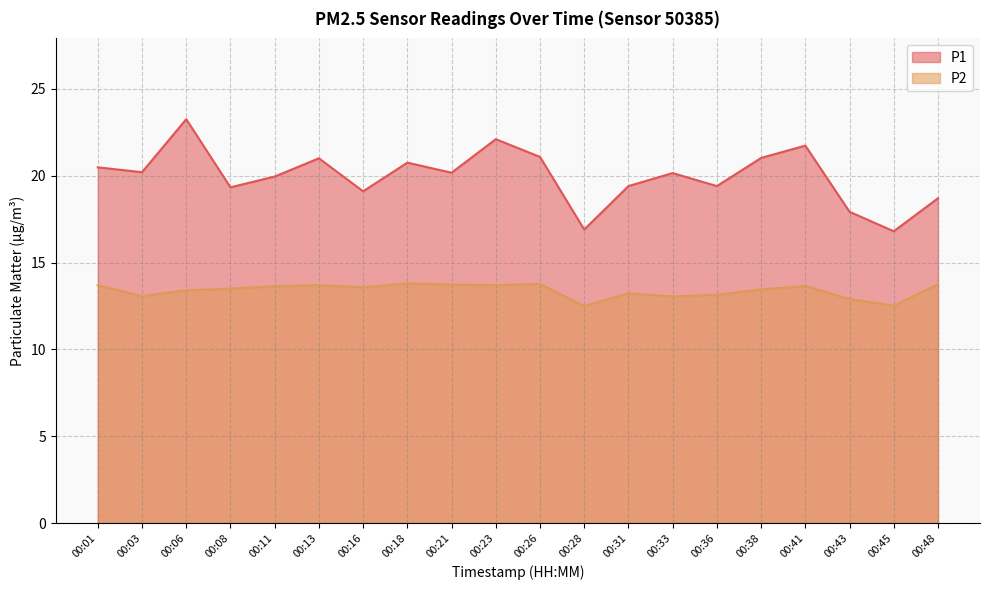

What is the smallest value displayed?

12.5